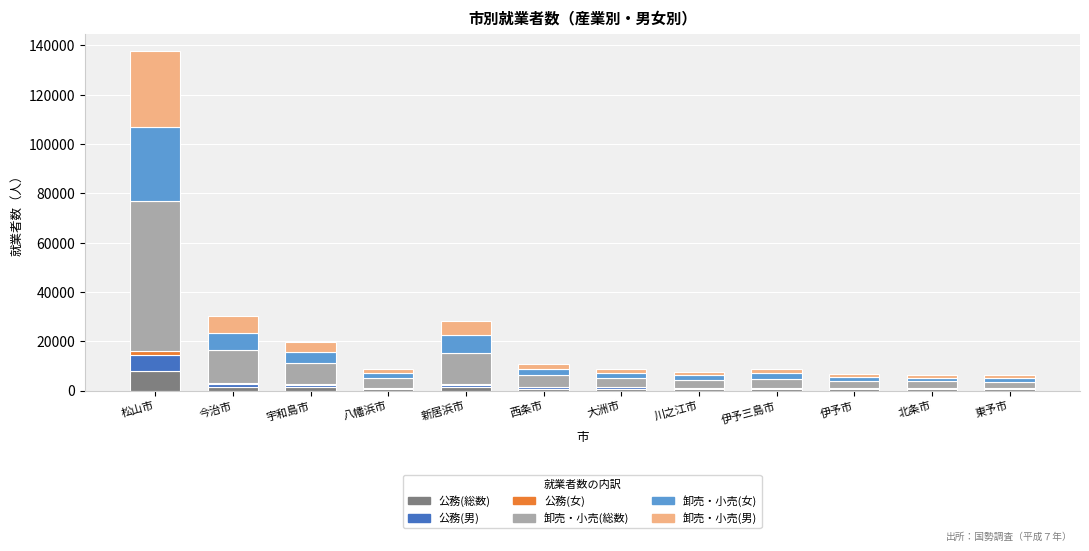

Are the bars grouped side by side (vs. stacked)?

No